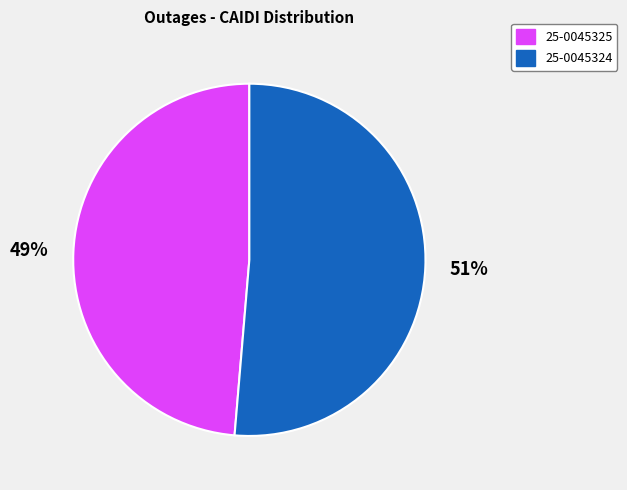

Is there any slice that represents more than half of the pie?

Yes